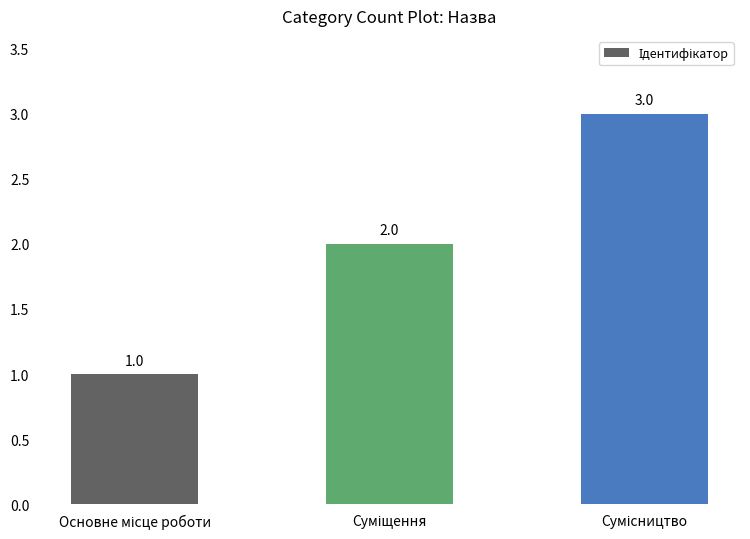

What is the maximum value shown in the chart?

3